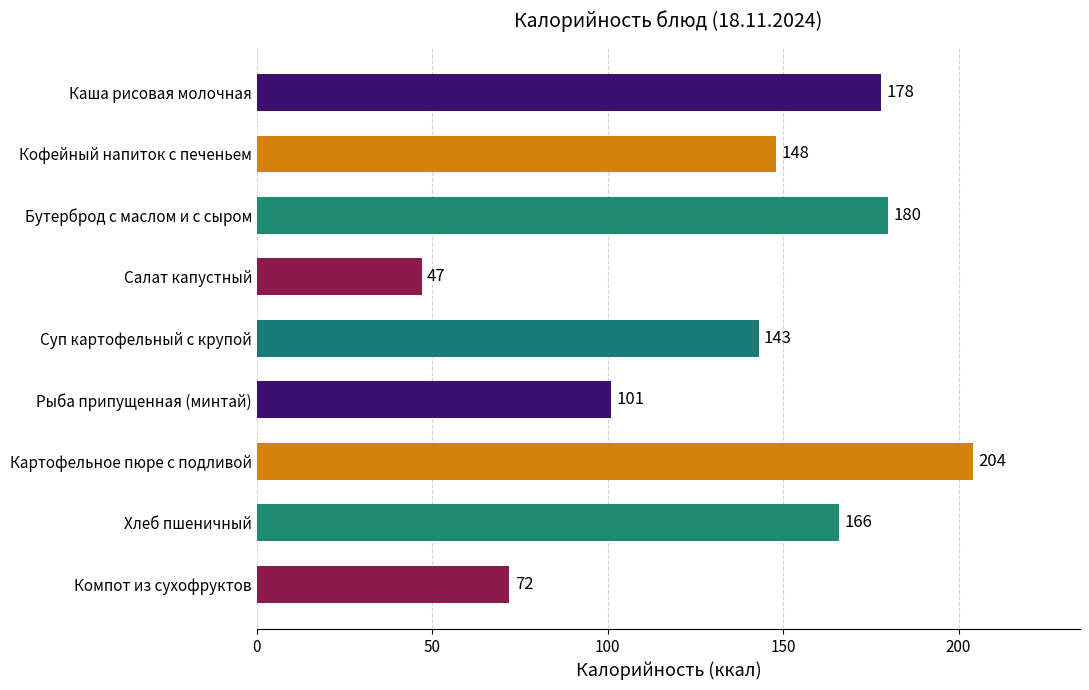

Rank the categories by value from lowest to highest.

Салат капустный, Компот из сухофруктов, Рыба припущенная (минтай), Суп картофельный с крупой, Кофейный напиток с печеньем, Хлеб пшеничный, Каша рисовая молочная, Бутерброд с маслом и с сыром, Картофельное пюре с подливой